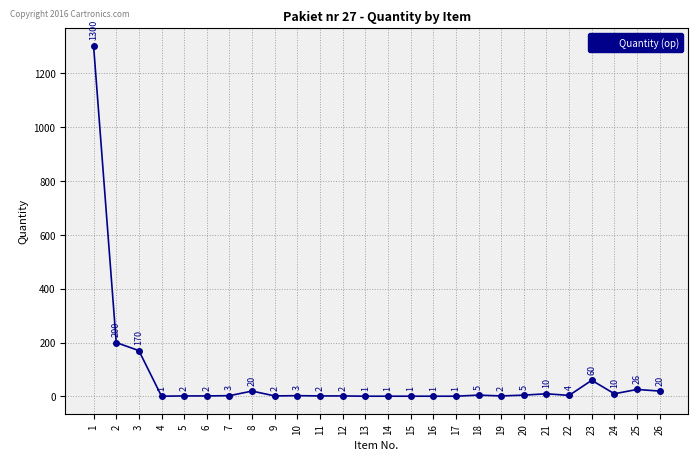

The value at 15 is 1. True or false?

True